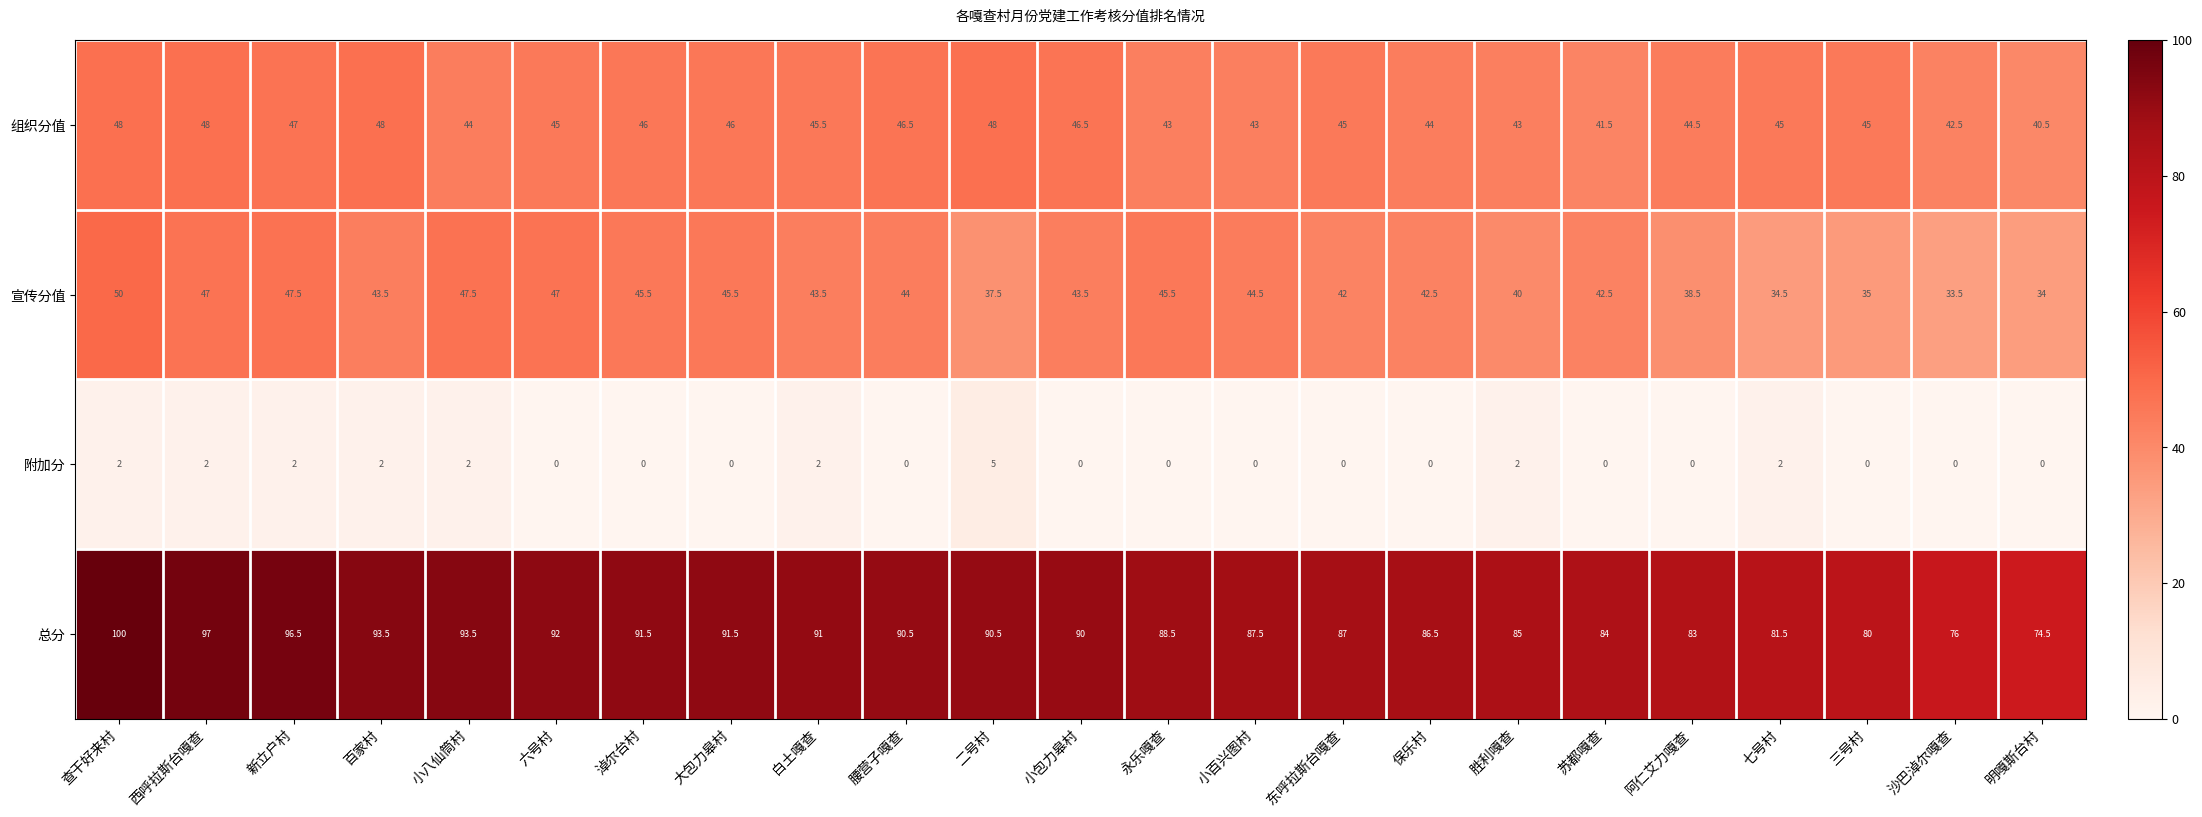

Is it true that 总分 equals 96.5 at 新立户村?

True